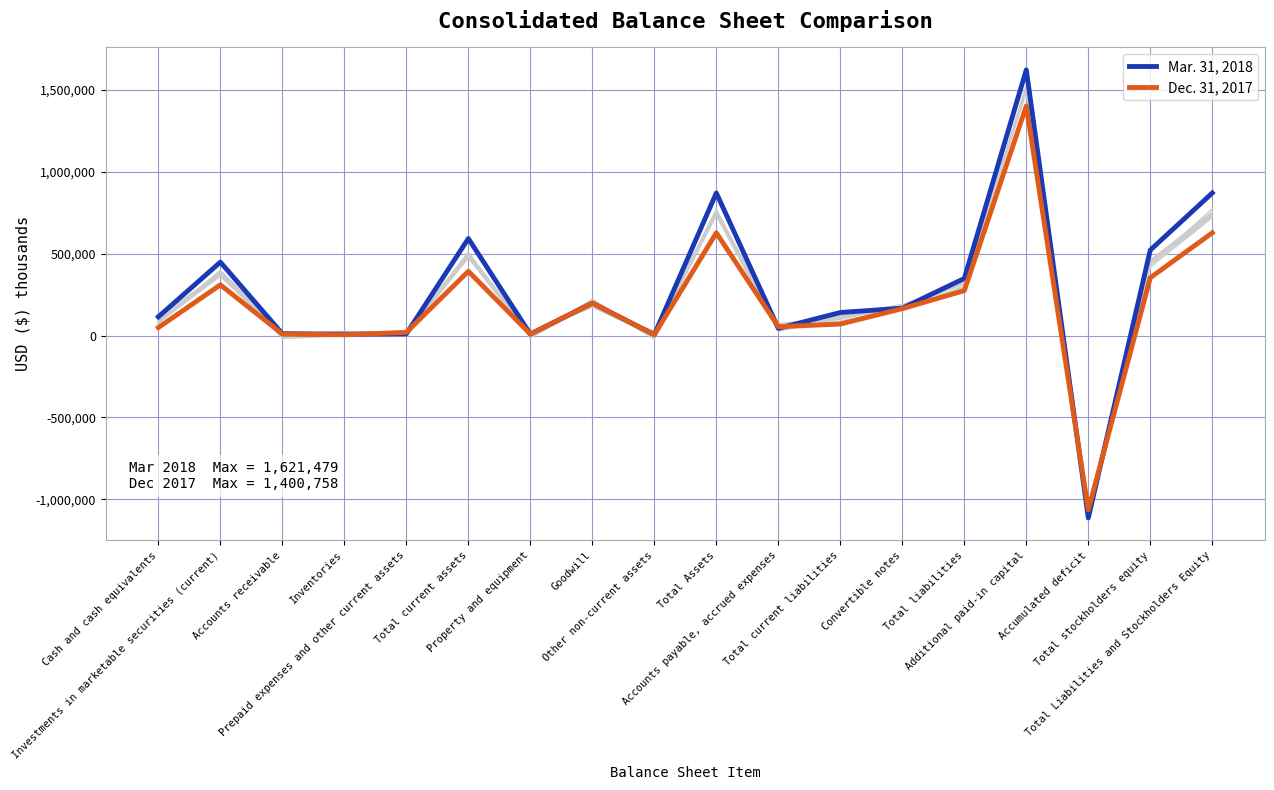

What is the sum of the Mar. 31, 2018 values at Total liabilities and Total Assets?

1218393